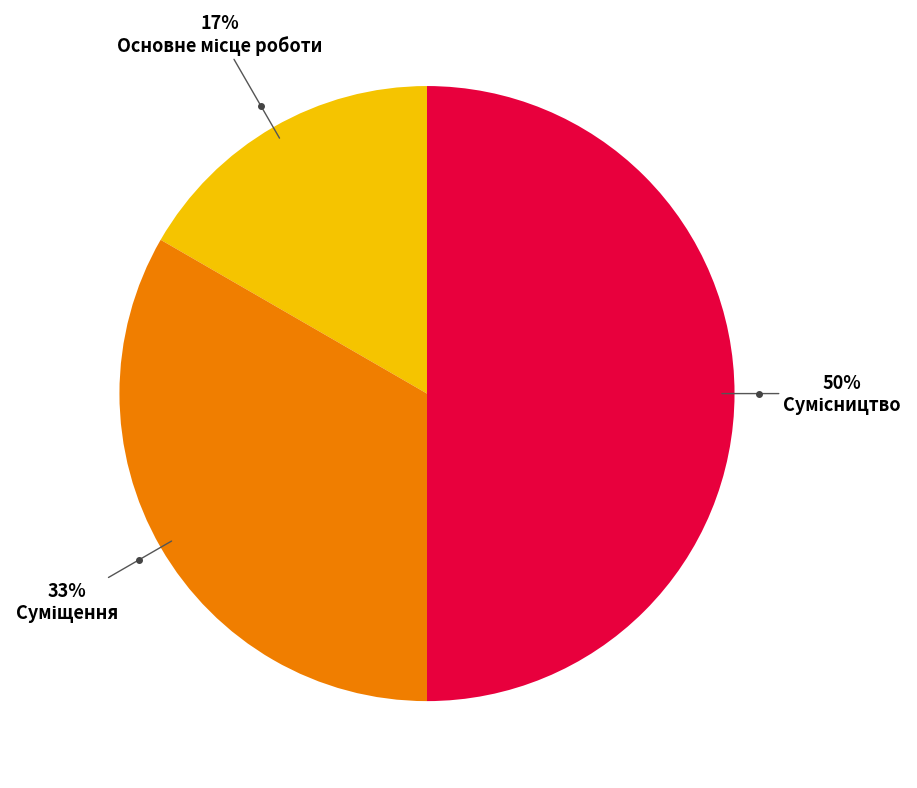

To the nearest percent, what is the difference between the largest and smallest slice percentages?

33%